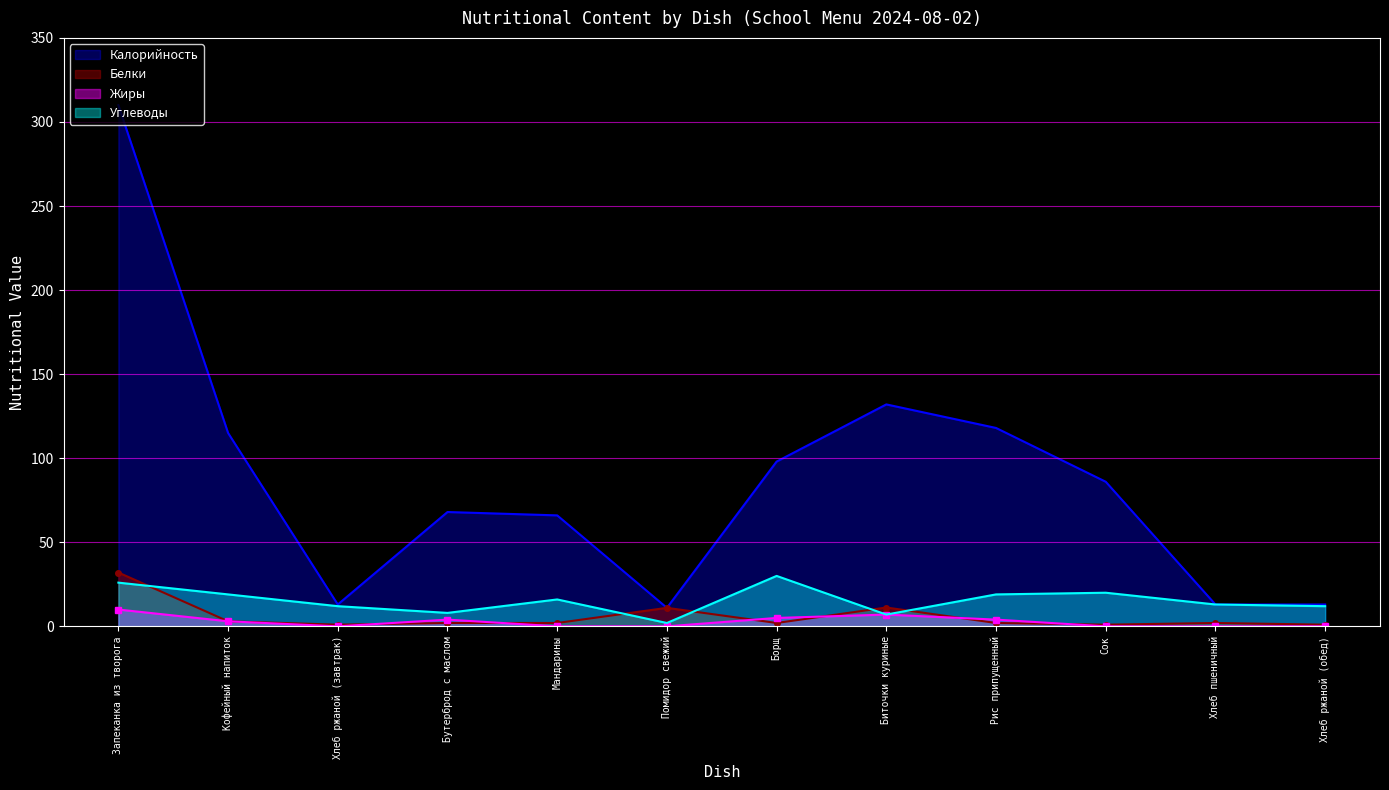

At Хлеб ржаной (завтрак), list the series in order from smallest to largest.

Жиры, Белки, Углеводы, Калорийность